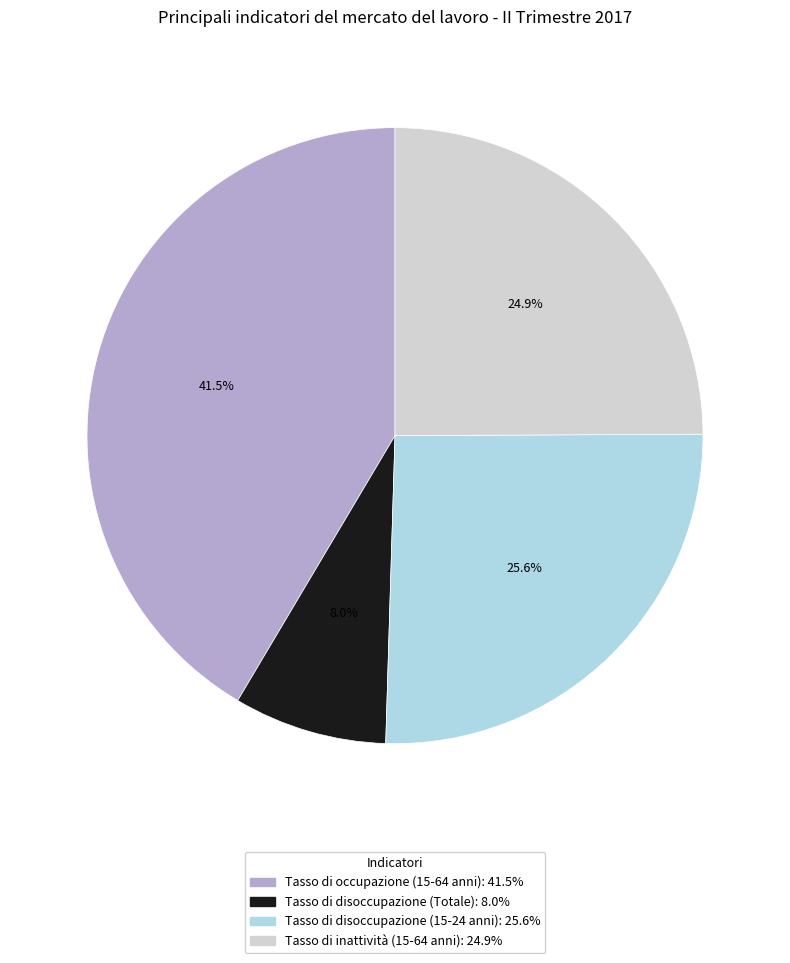

Which category has the biggest portion of the pie?

Tasso di occupazione (15-64 anni)